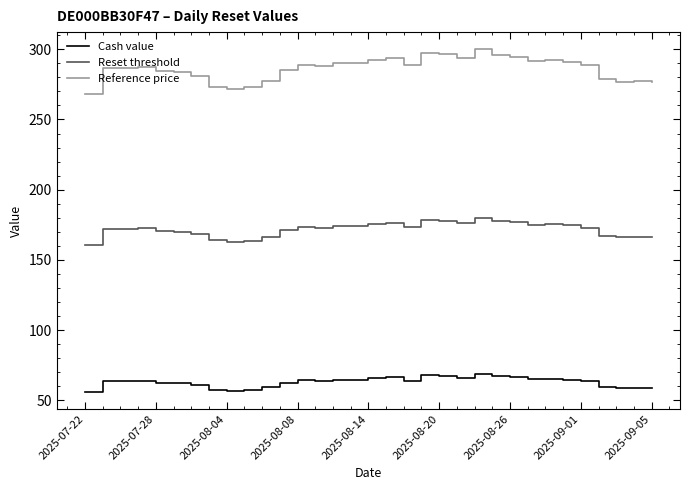

What is the difference between the maximum and minimum values in the Cash value series?

13.0